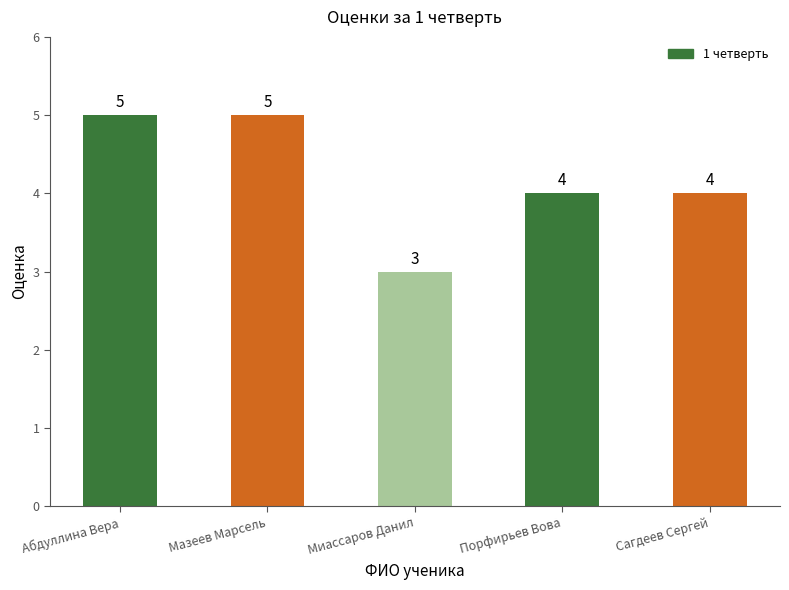

How many values are below 4?

1